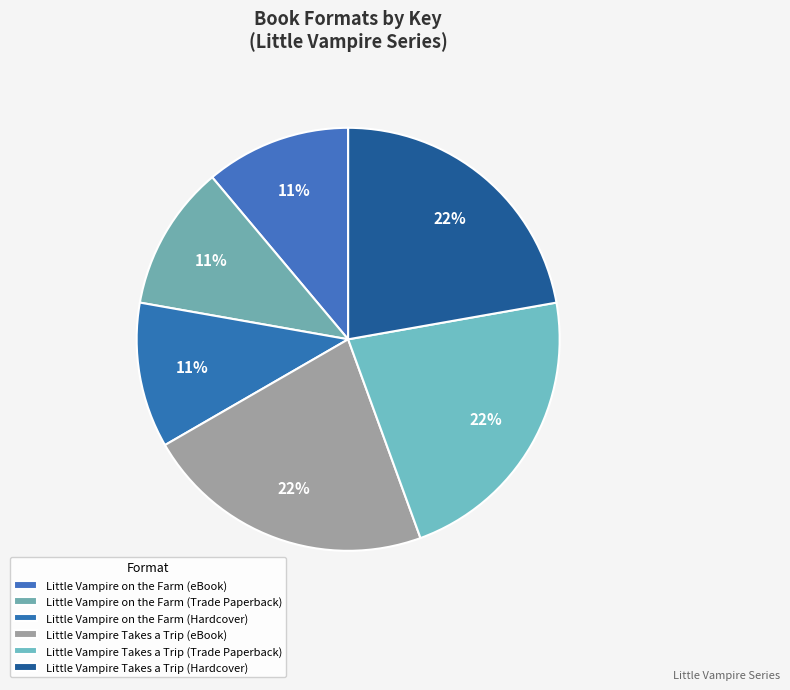

To the nearest percent, what percentage of the pie is Little Vampire Takes a Trip (eBook)?

22%